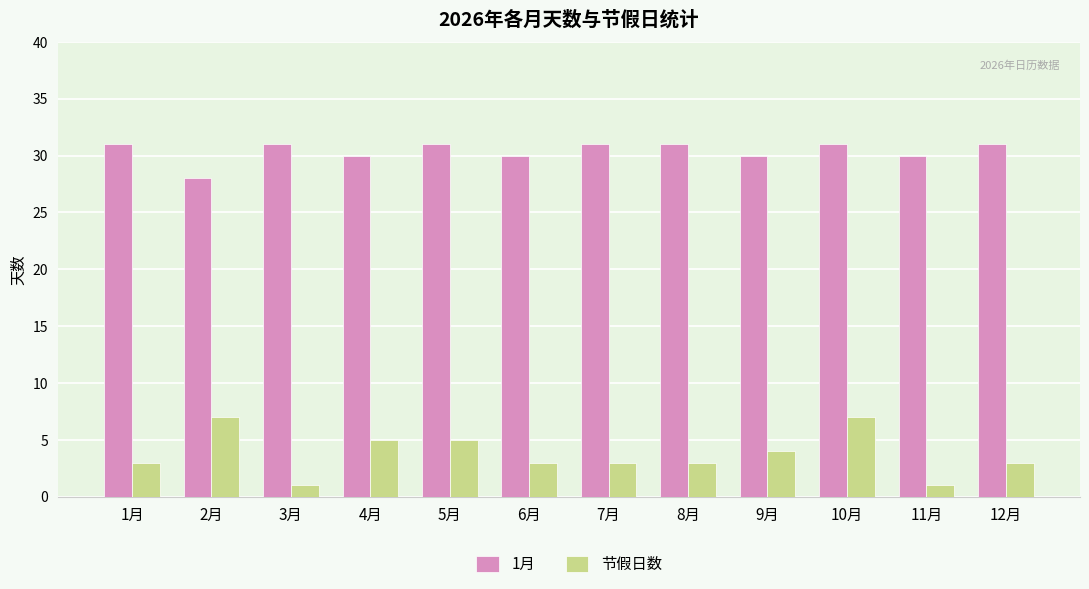

Which series has the widest spread of values?

节假日数